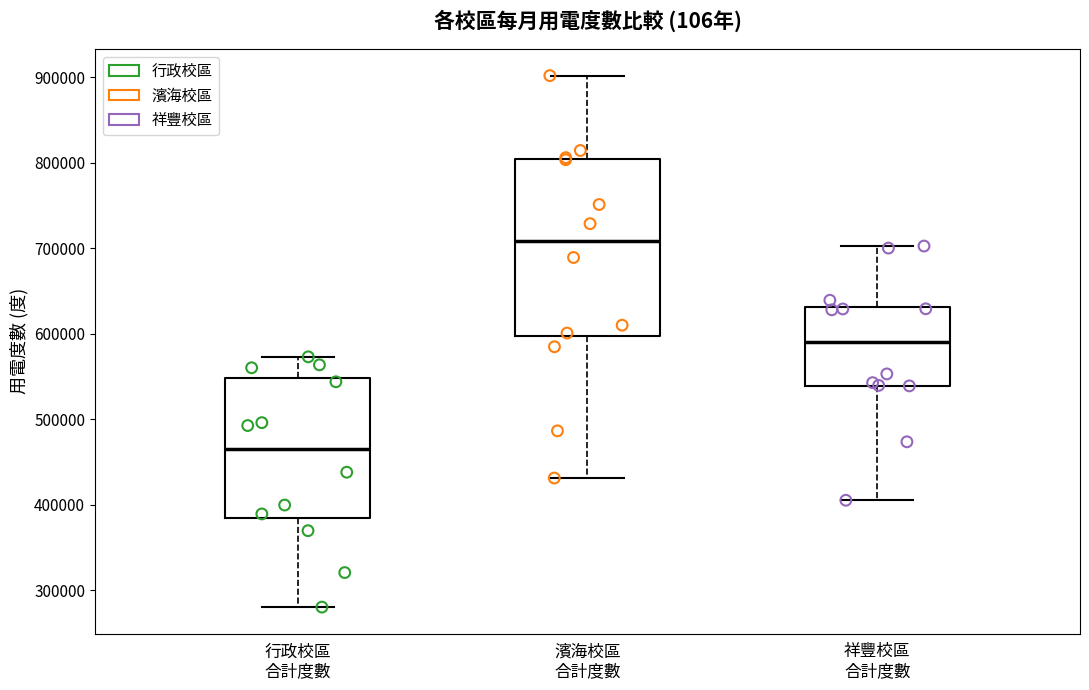

Which box's median line is the highest?

濱海校區 合計度數